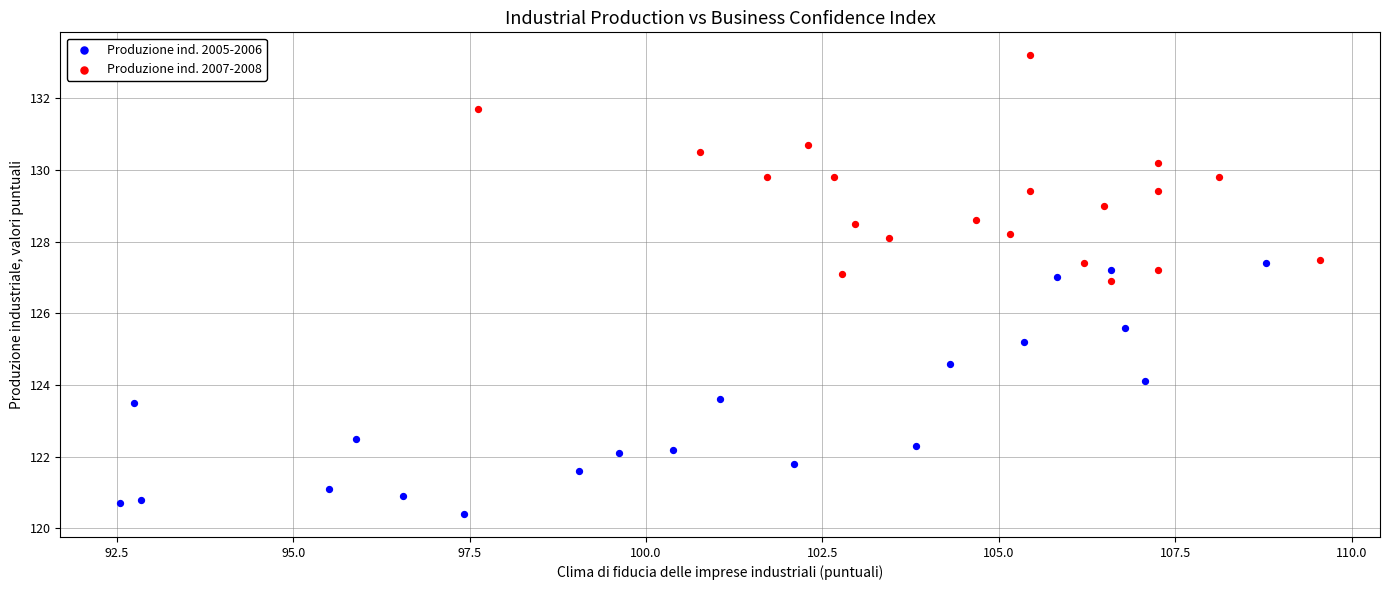

Which series has the largest Y range (max minus min)?

Produzione ind. 2005-2006